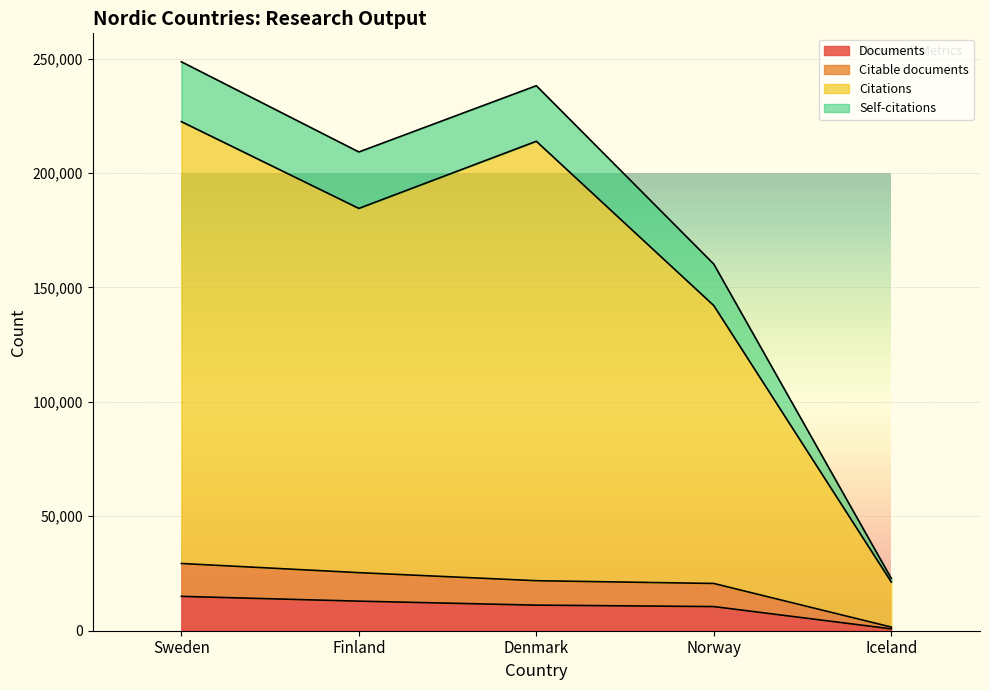

Reading left to right, list all the values displayed in this chart.

Documents: 15010	12916	11176	10549	815
Citable documents: 29374	25367	21853	20646	1589
Citations: 222428	184519	213855	142060	21290
Self-citations: 248583	209178	238133	160185	22863